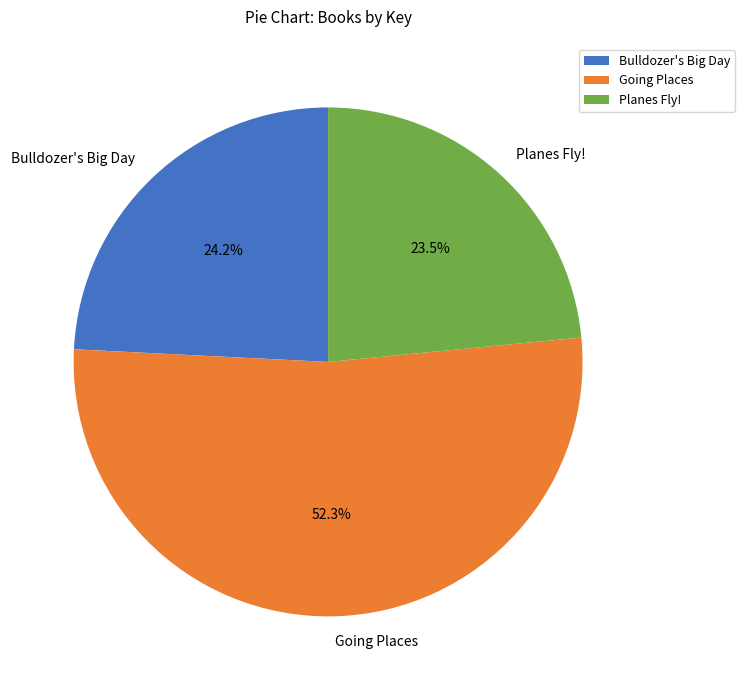

To the nearest percent, what is the combined percentage of Bulldozer's Big Day and Planes Fly!?

48%